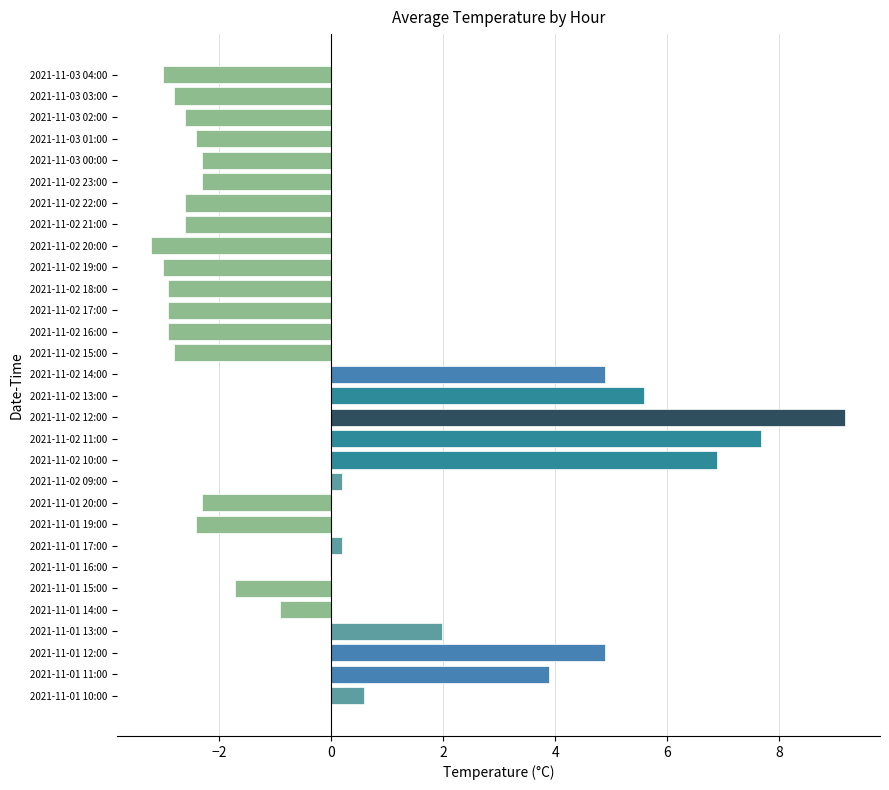

The value at 2021-11-03 02:00 is -3.5. True or false?

False